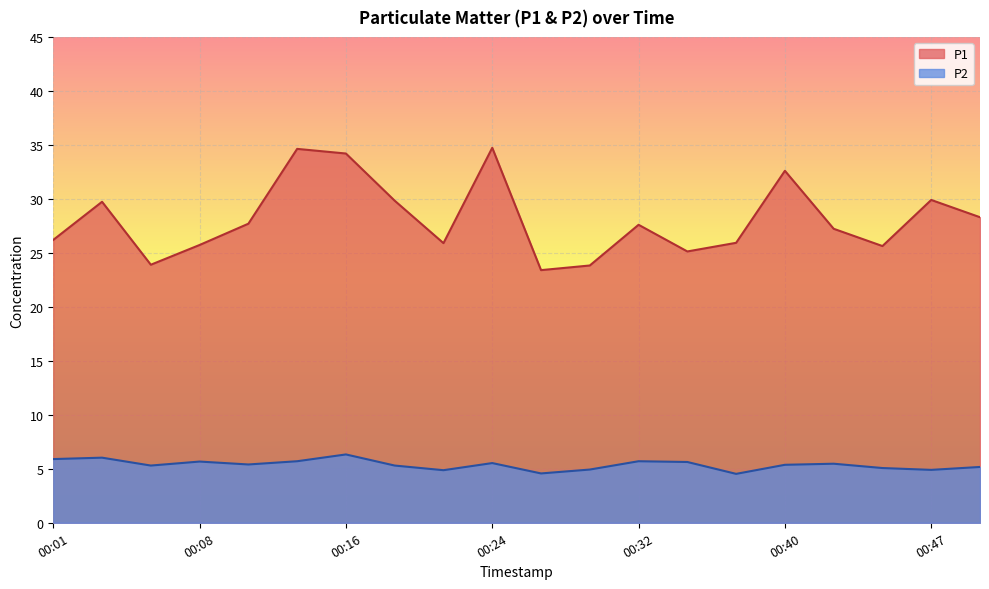

List the series in order of their overall mean, lowest first.

P2, P1